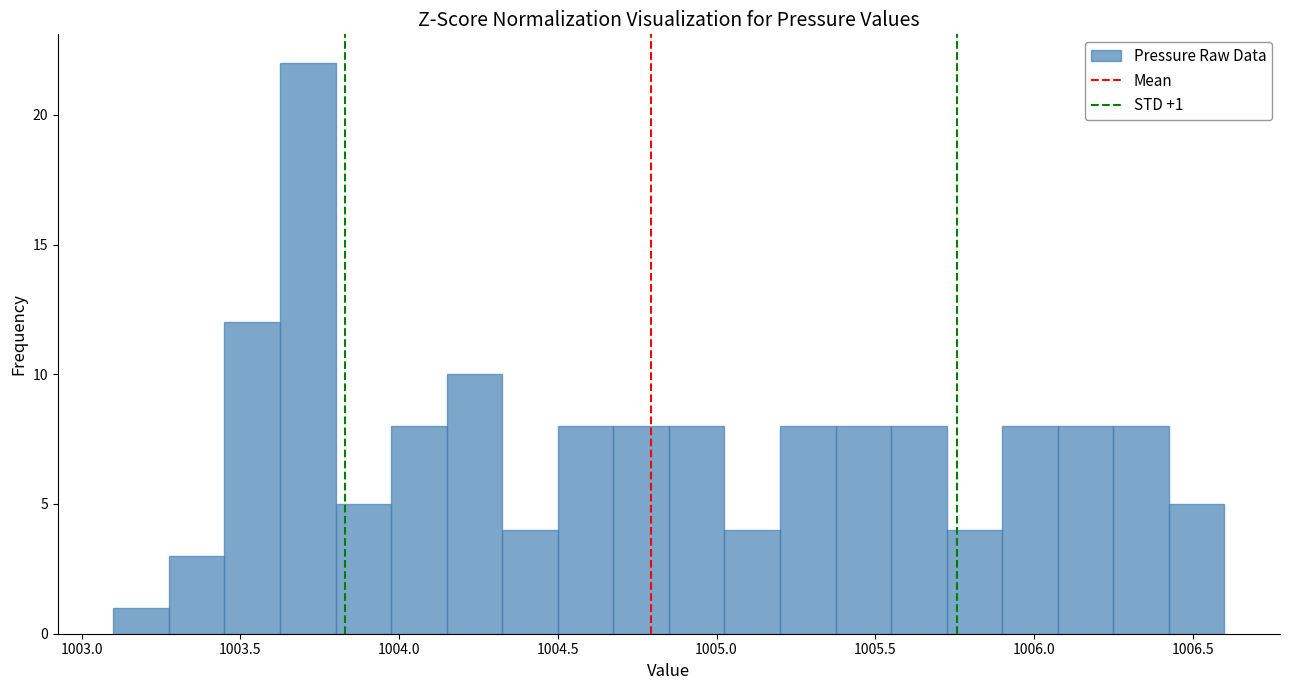

Around what value on the x-axis is the tallest bar? Give the approximate position of its centre, as read against the axis.

1003.70